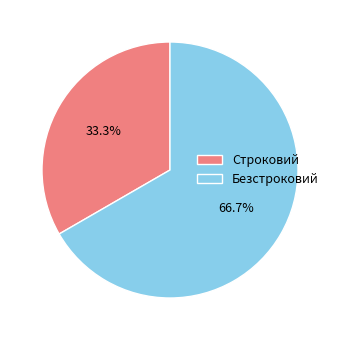

Combined, what portion of the pie is Безстроковий and Строковий?

100.0%